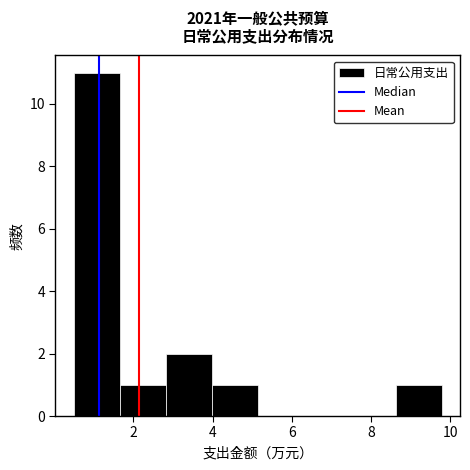

Reading left to right, transcribe this chart: for each bar, give the range it covers on the x-axis and its height. Neither the bar edges nor the heights are printed on the chart, so give them approximately, as read against the axes.

0.50 to 1.66: 11
1.66 to 2.82: 1
2.82 to 3.98: 2
3.98 to 5.14: 1
5.14 to 6.30: 0
6.30 to 7.46: 0
7.46 to 8.62: 0
8.62 to 9.78: 1